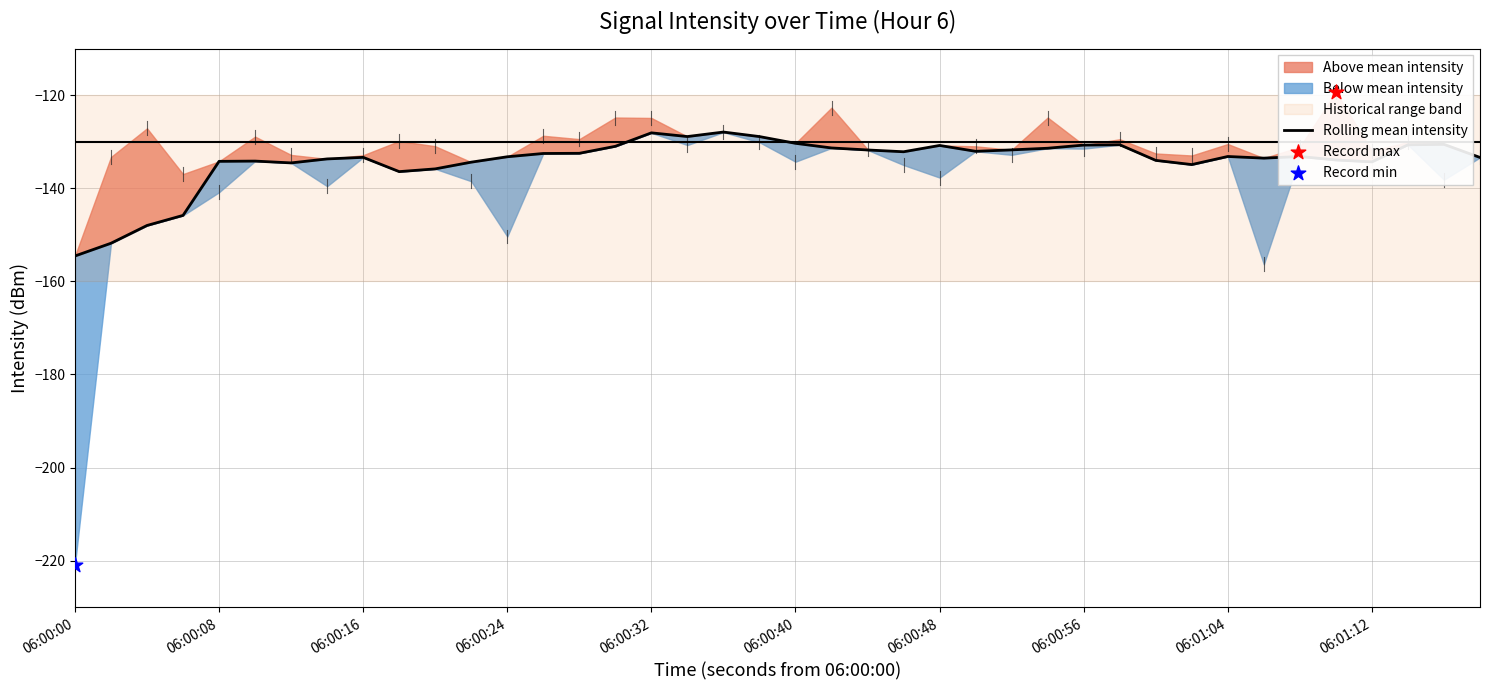

Between 06:00:24 and 06:00:40, which is larger?

06:00:40